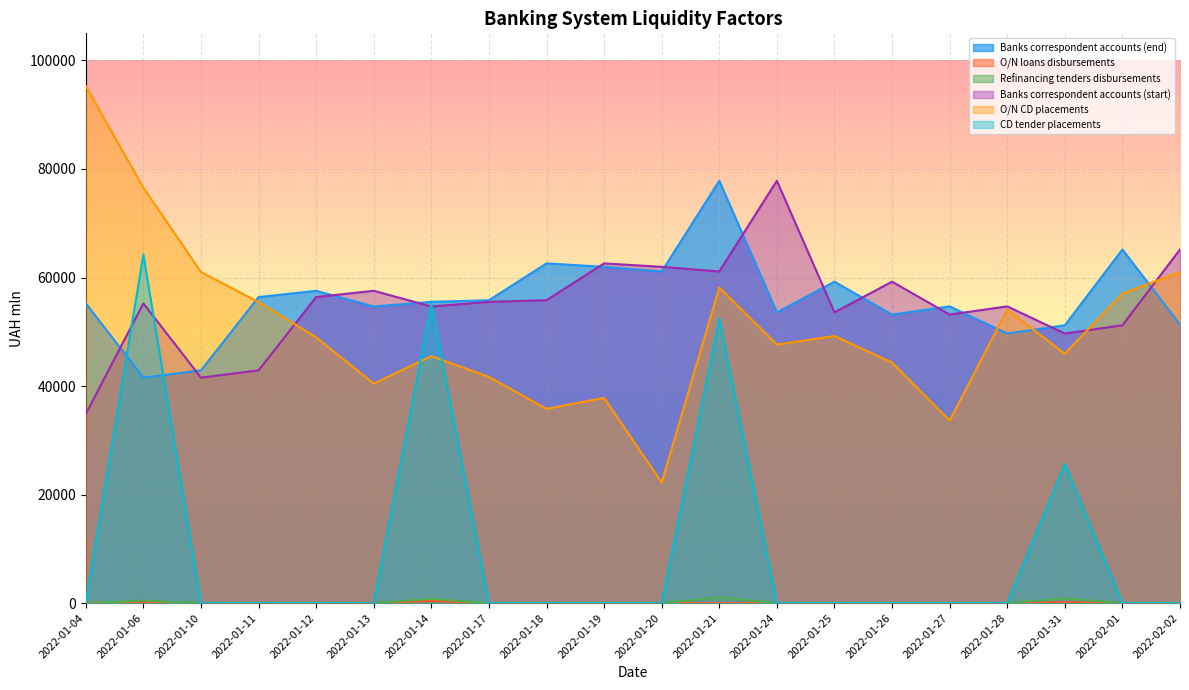

Reading left to right, list all the values displayed in this chart.

Banks correspondent accounts (end): 55236.6	41541.6	42886.5	56392.6	57550.2	54660.6	55515.5	55815.4	62602.0	61968.7	61113.0	77829.7	53580.8	59230.5	53166.4	54680.5	49672.6	51200.8	65162.5	51356.7
O/N loans disbursements: 70.0	190.0	0.0	0.0	0.0	30.0	390.0	0.0	0.0	0.0	0.0	0.0	0.0	0.0	0.0	1.0	0.0	150.0	0.0	0.0
Refinancing tenders disbursements: 0.0	460.0	0.0	0.0	0.0	0.0	795.0	0.0	0.0	0.0	0.0	1055.0	0.0	0.0	0.0	0.0	0.0	881.0	0.0	0.0
Banks correspondent accounts (start): 34836.8	55236.6	41541.6	42886.5	56392.6	57550.2	54660.6	55515.5	55815.4	62602.0	61968.7	61113.0	77829.7	53580.8	59230.5	53166.4	54680.5	49672.6	51200.8	65162.5
O/N CD placements: 95287.0	76568.0	61009.0	55484.0	48976.0	40450.0	45508.0	41691.0	35800.0	37811.0	22218.0	58153.0	47649.0	49220.0	44317.0	33648.0	54059.0	45966.0	57049.0	61013.0
CD tender placements: 0.0	64210.0	0.0	0.0	0.0	0.0	55147.0	0.0	0.0	0.0	0.0	52458.0	0.0	0.0	0.0	0.0	0.0	25637.0	0.0	0.0